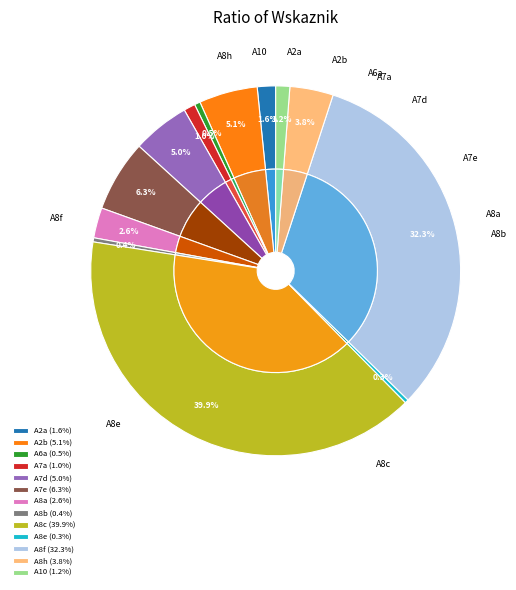

Approximately how many times larger is the value at A10 compared to A2a?

0.8